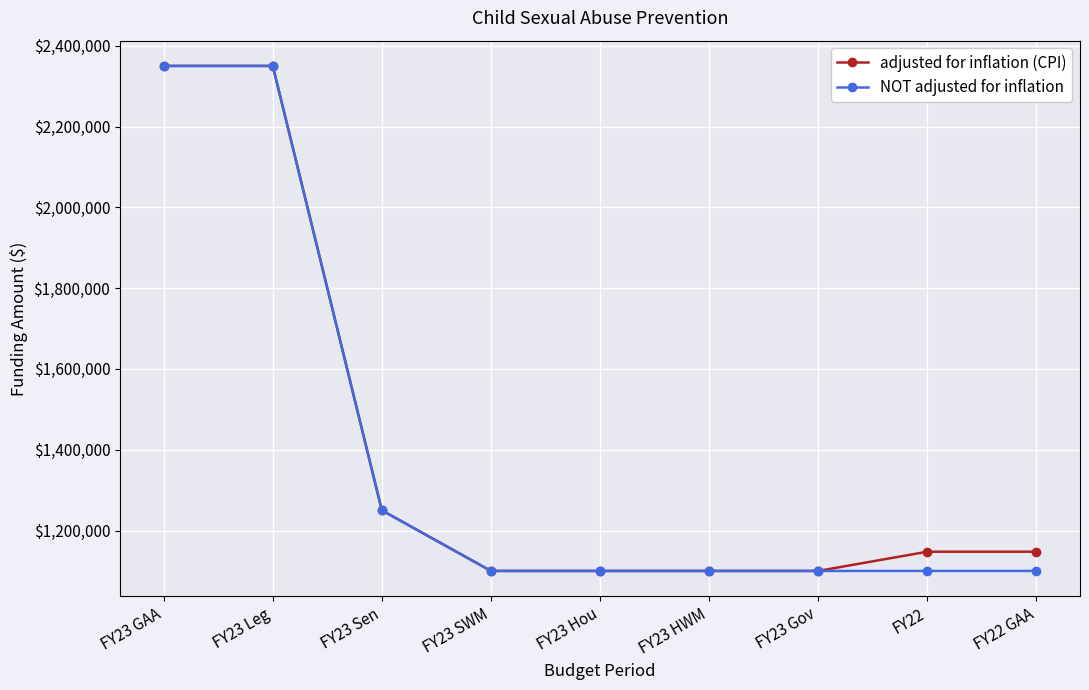

Count the NOT adjusted for inflation values in the range 1100000 to 1250000.

7